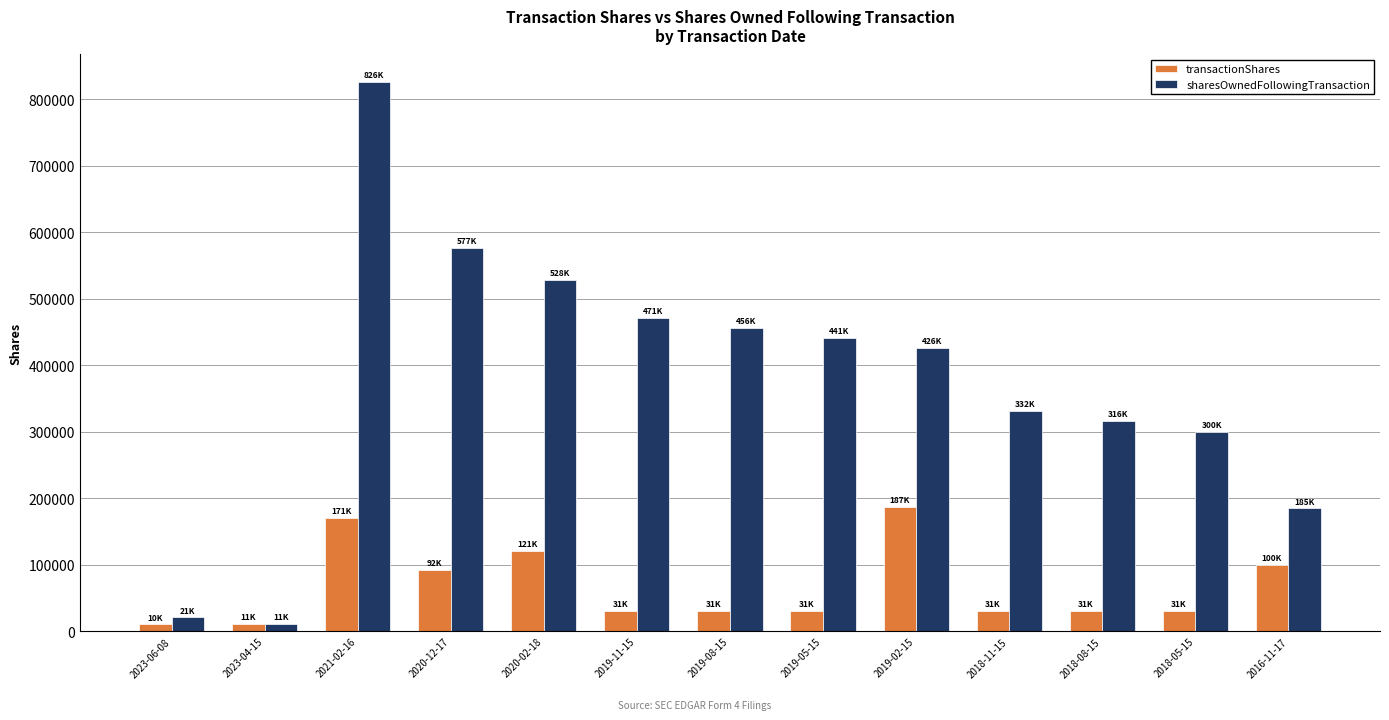

Is the value of sharesOwnedFollowingTransaction at 2019-02-15 greater than the value of transactionShares at 2021-02-16?

Yes